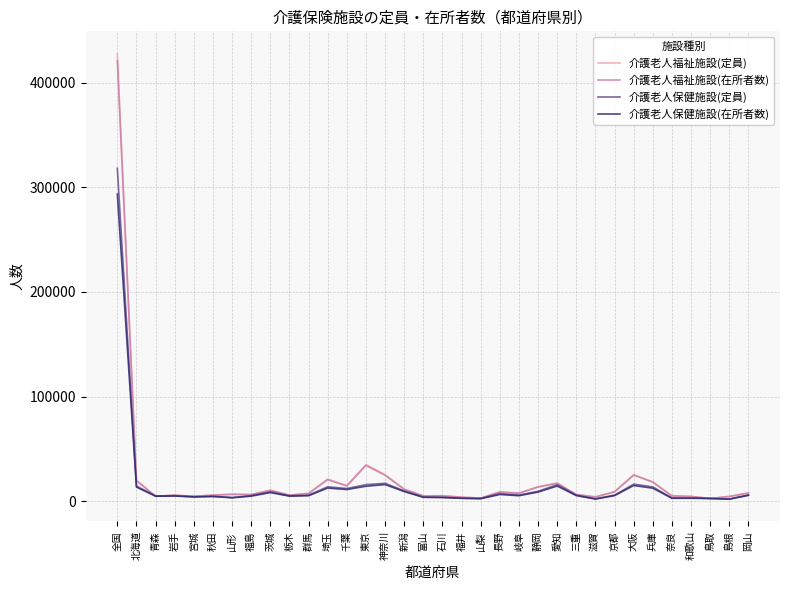

Read the 介護老人福祉施設(定員) value at 岩手, to the nearest 50.

5800